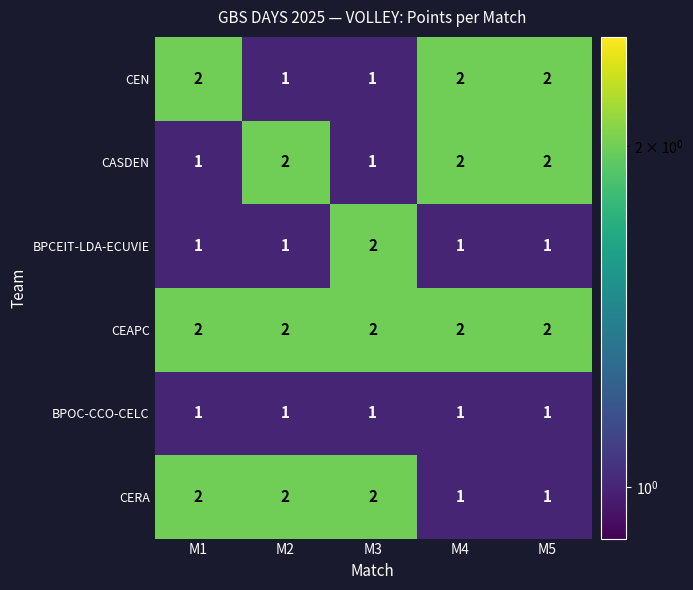

True or false: BPOC-CCO-CELC has a value of 1 at M5.

True